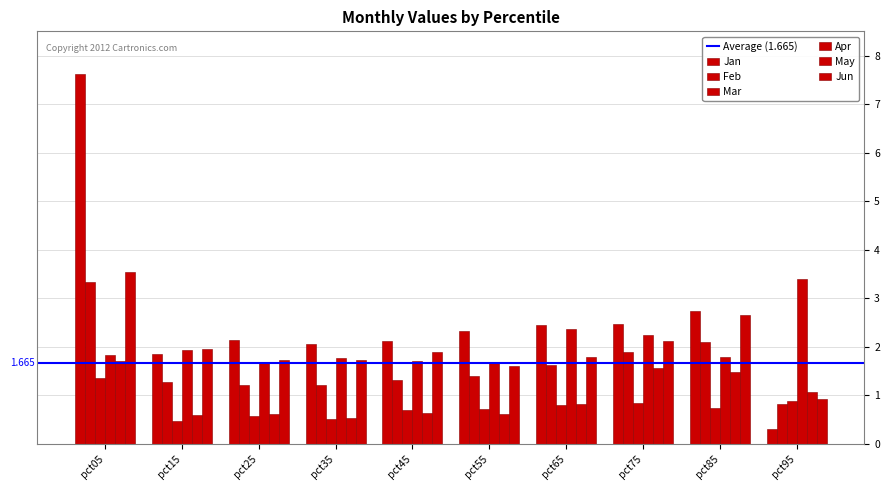

How many bars are there in total?

60